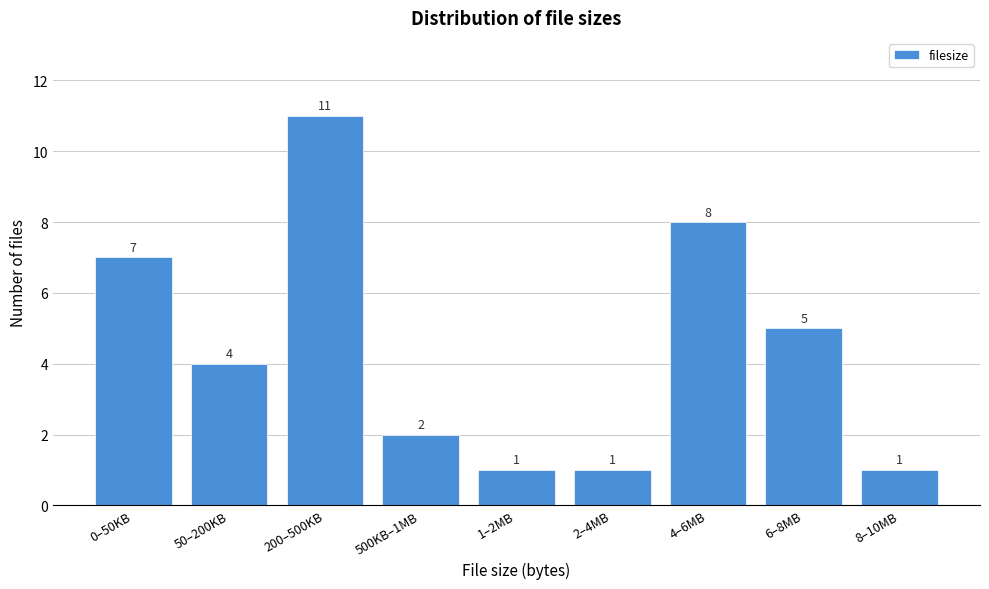

Reading right to left, transcribe all the data shown in this chart.

8–10MB=1	6–8MB=5	4–6MB=8	2–4MB=1	1–2MB=1	500KB–1MB=2	200–500KB=11	50–200KB=4	0–50KB=7